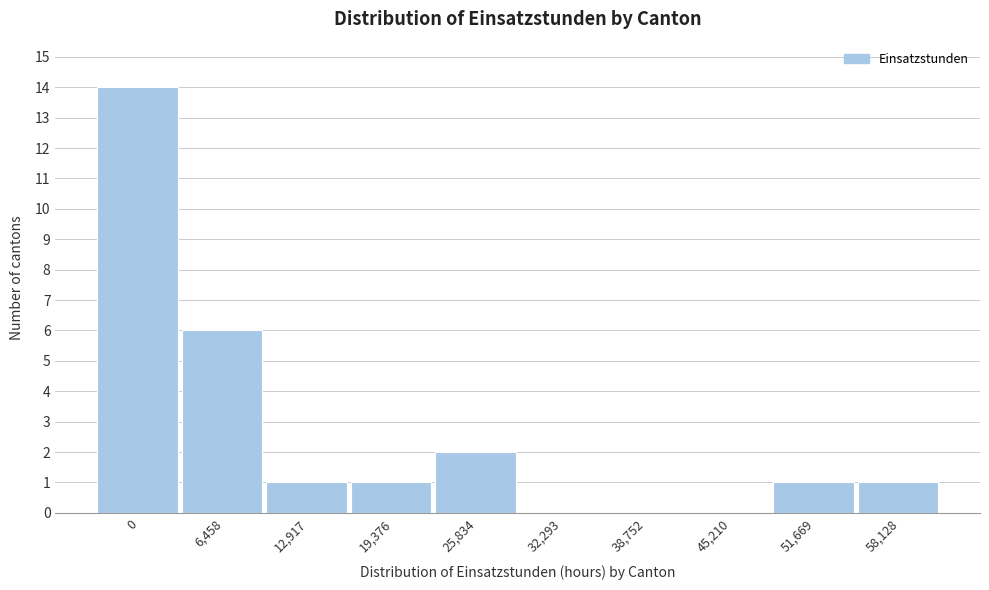

Reading left to right, transcribe all the data shown in this chart.

0=14	6,458=6	12,917=1	19,376=1	25,834=2	32,293=0	38,752=0	45,210=0	51,669=1	58,128=1